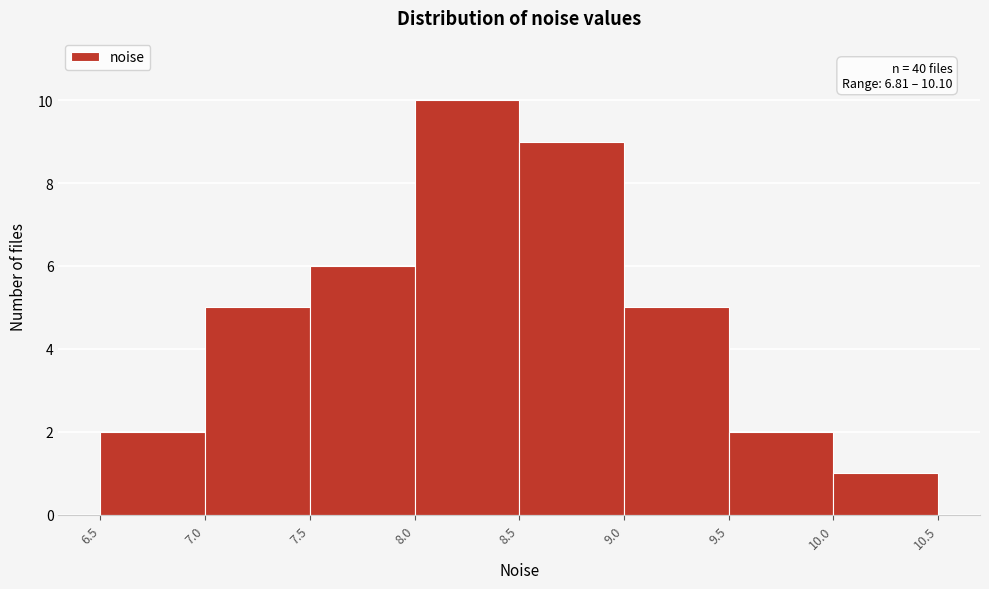

Over which range of the x-axis is the bar tallest?

8.0 to 8.5